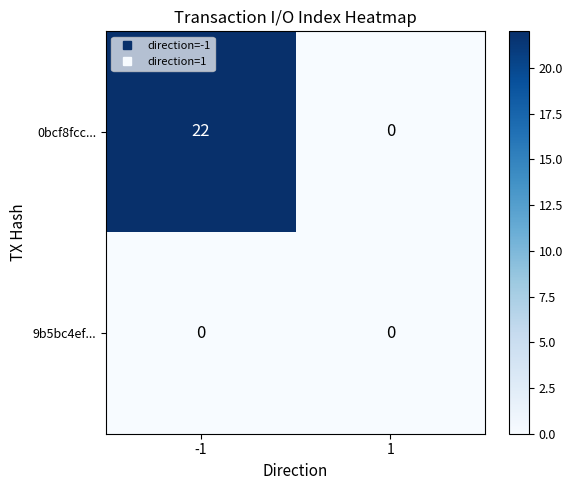

Which series has the largest total across all categories?

0bcf8fcc...